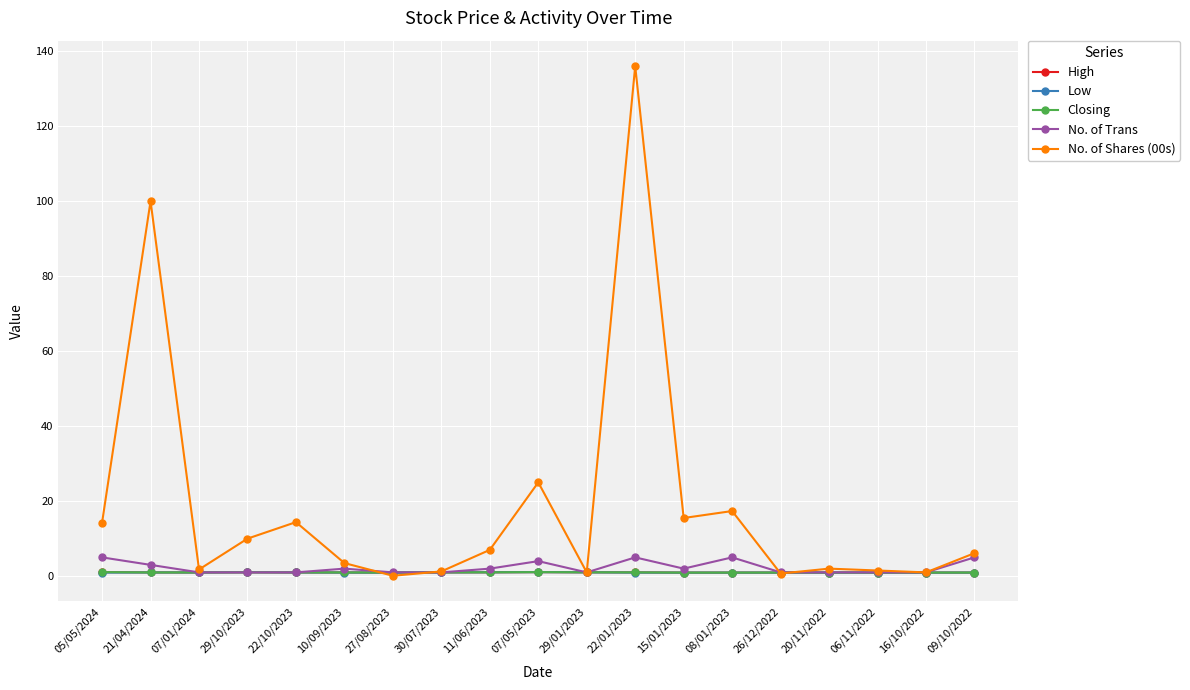

What is the difference between the second highest and second lowest values in the High series?

0.1